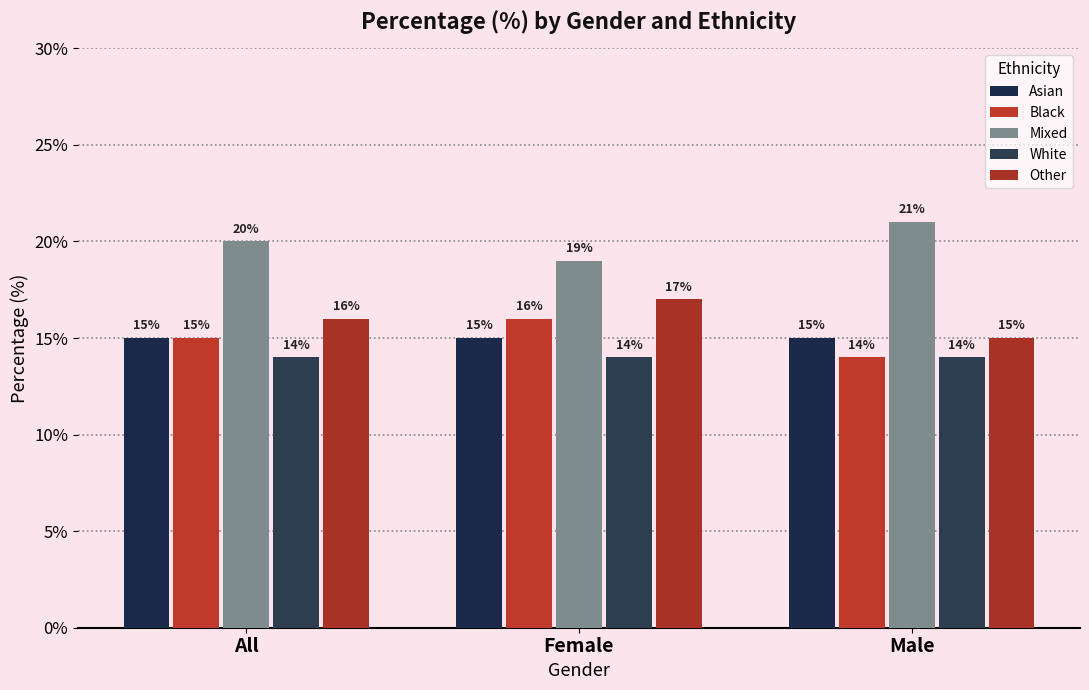

What are all the series names shown in the legend?

Asian, Black, Mixed, White, Other